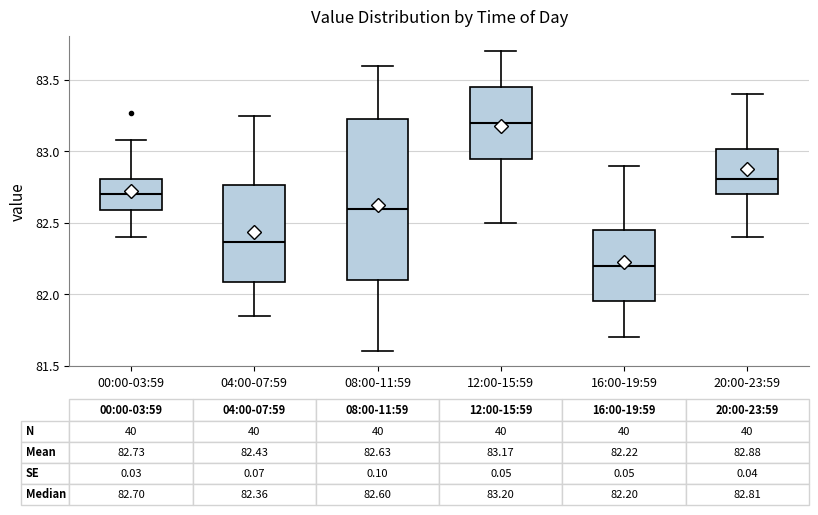

Comparing the boxes themselves (not the whiskers), which one is the tallest?

08:00-11:59